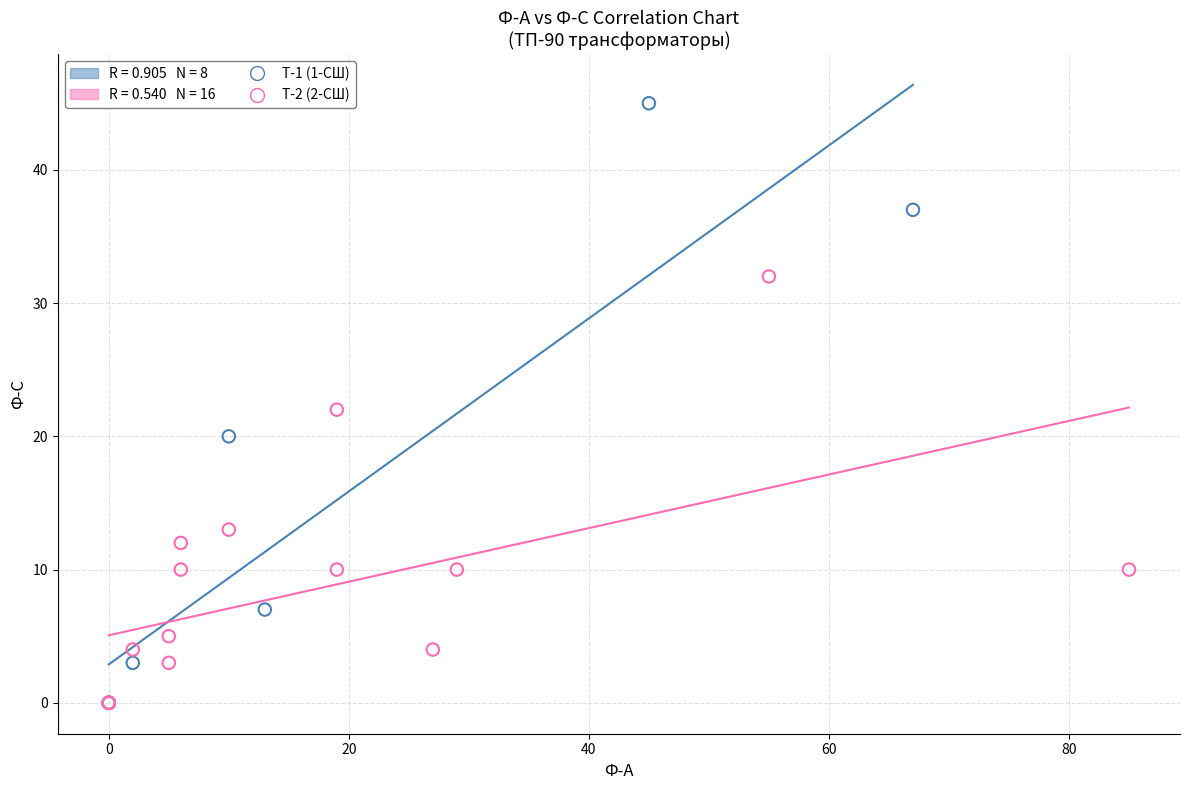

Which series has the widest spread of Y values?

Т-1 (1-СШ)